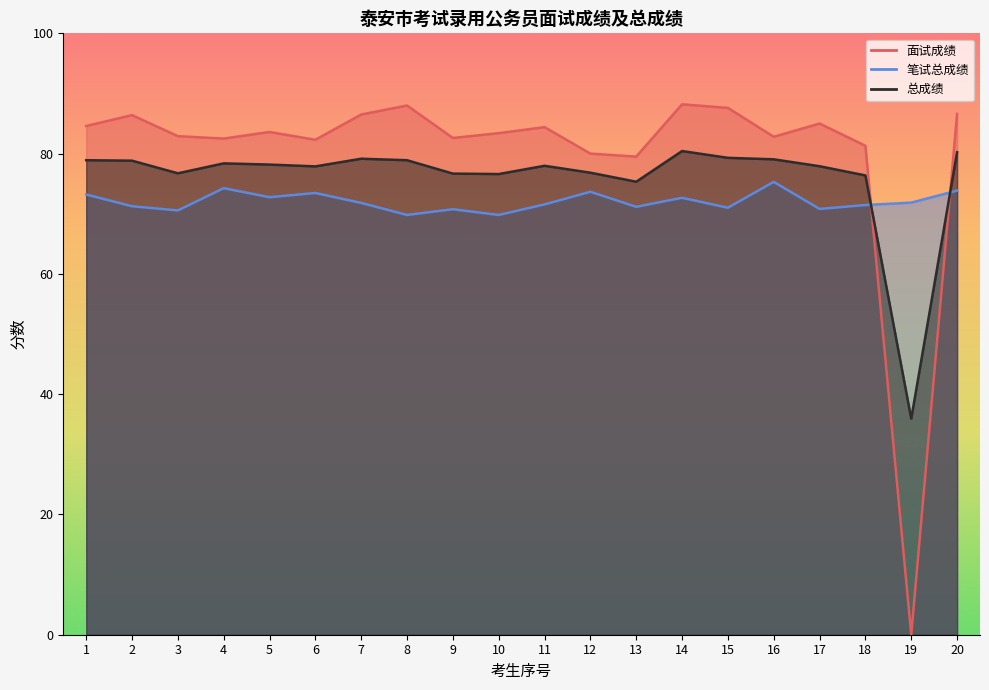

List the labels in order of 总成绩 value, largest first.

14, 20, 15, 7, 16, 1, 8, 2, 4, 5, 11, 17, 6, 12, 3, 9, 10, 18, 13, 19